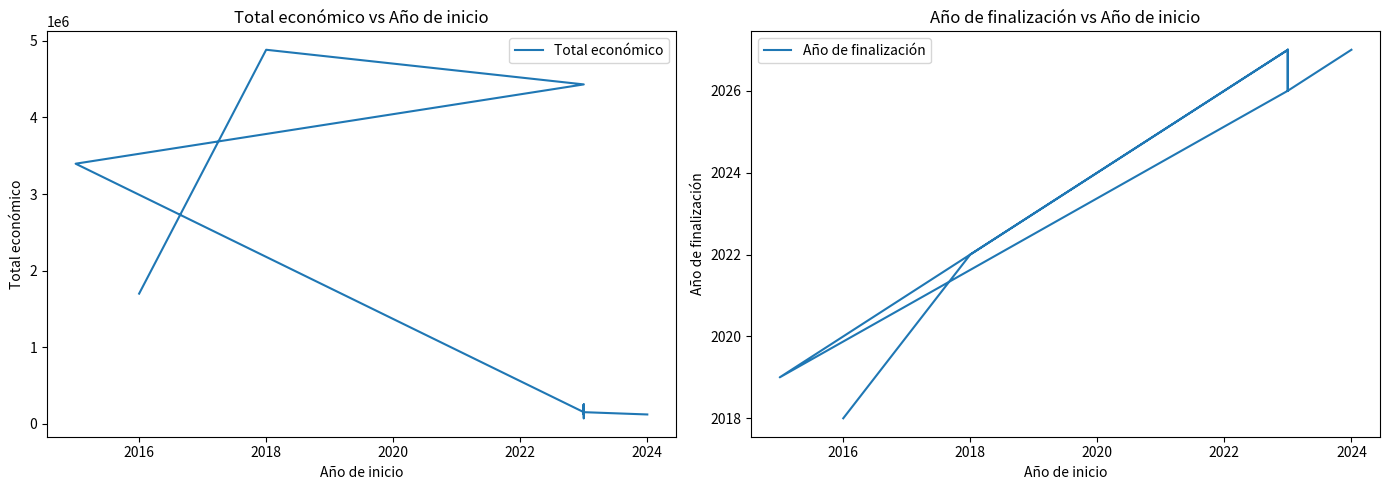

What is the smallest value displayed?

2018